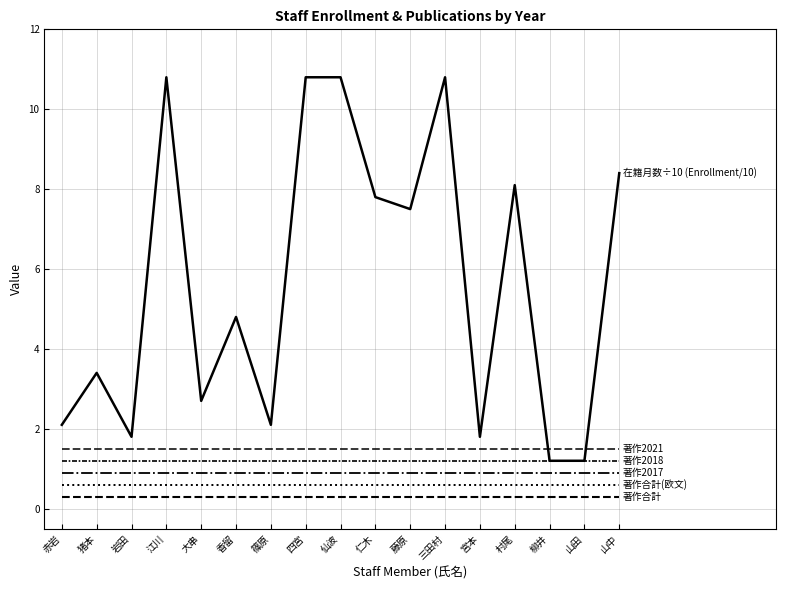

Does the chart display data point markers on the line(s)?

No